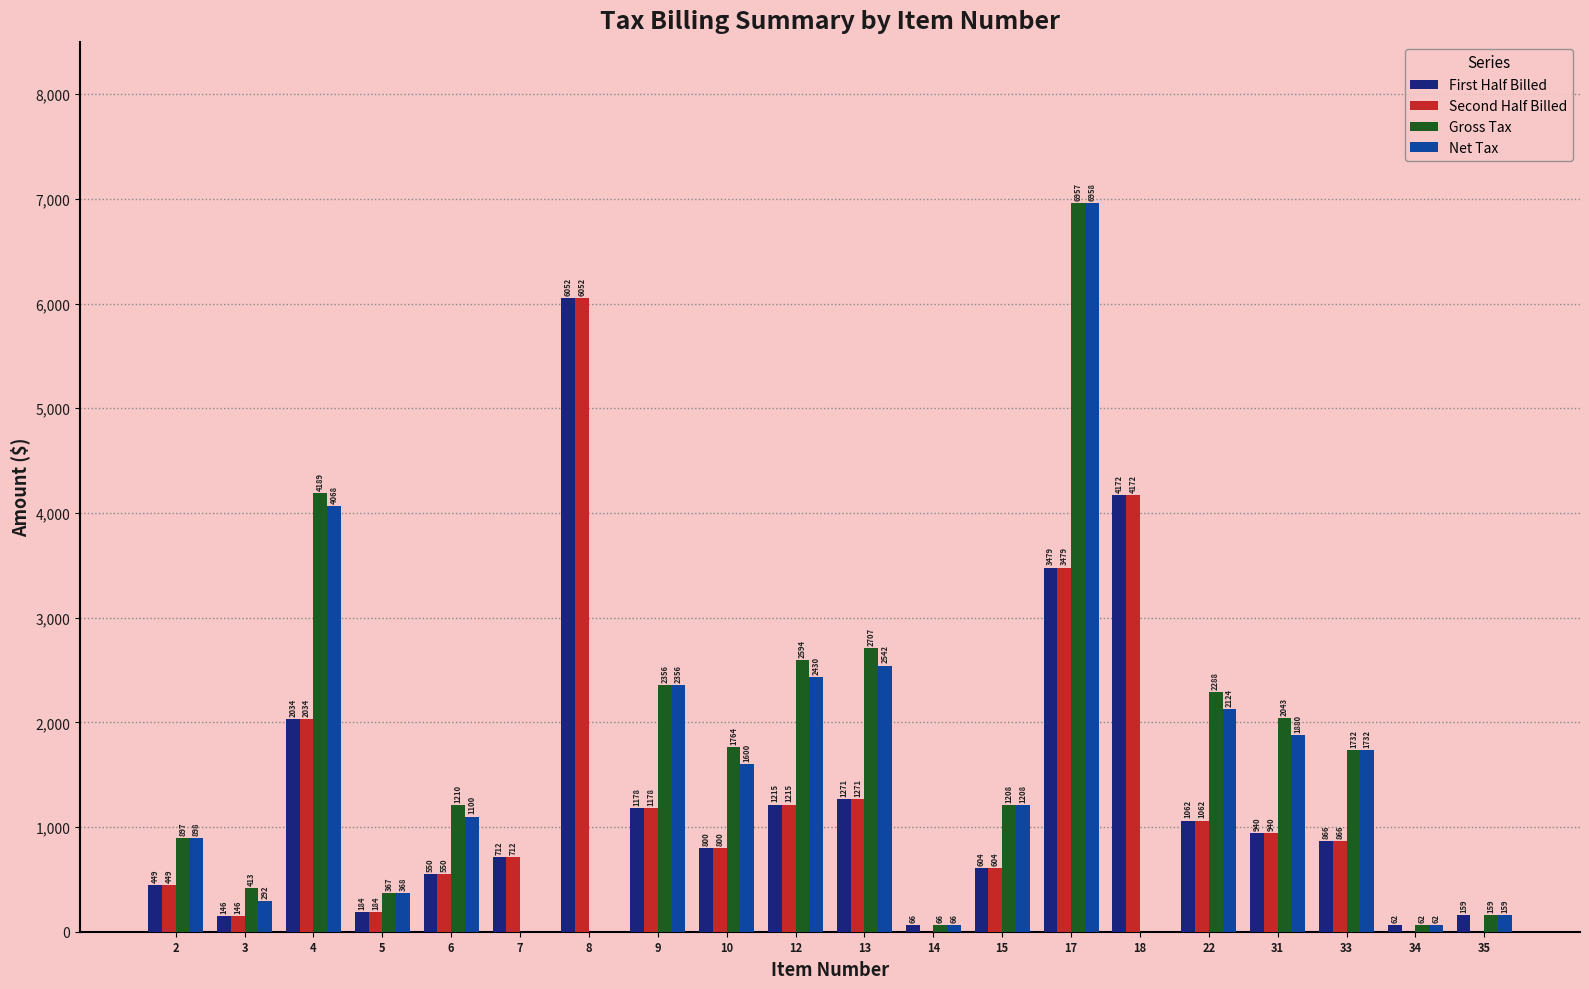

Is the value of First Half Billed at 35 greater than the value of Second Half Billed at 2?

No